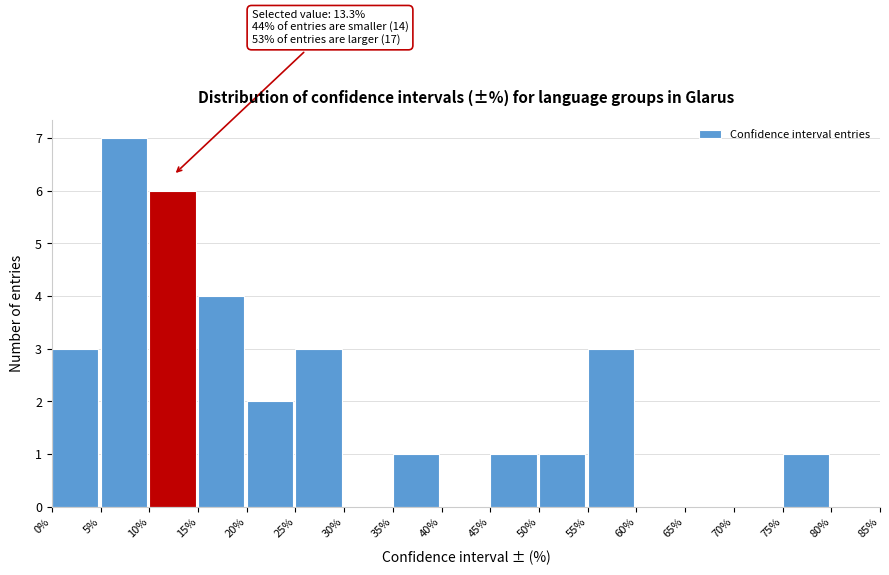

Which range on the x-axis has the tallest bar?

5% to 10%